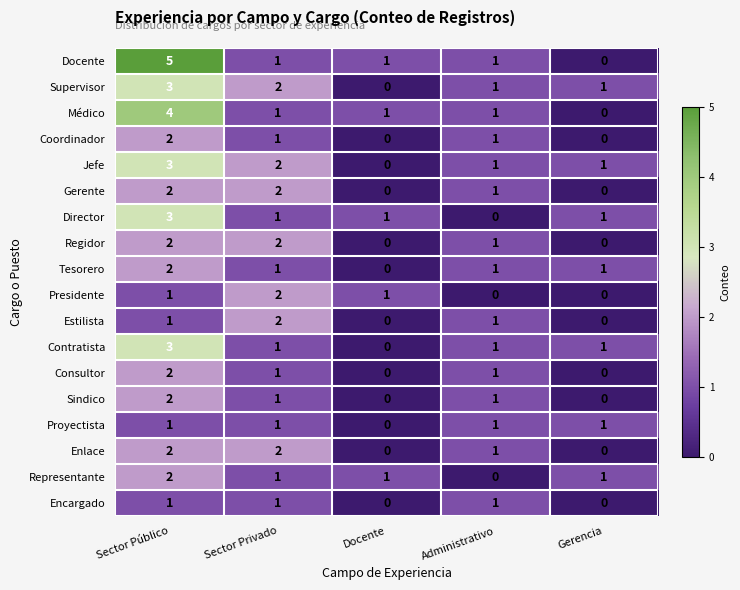

How many Director values are between 1 and 2?

3